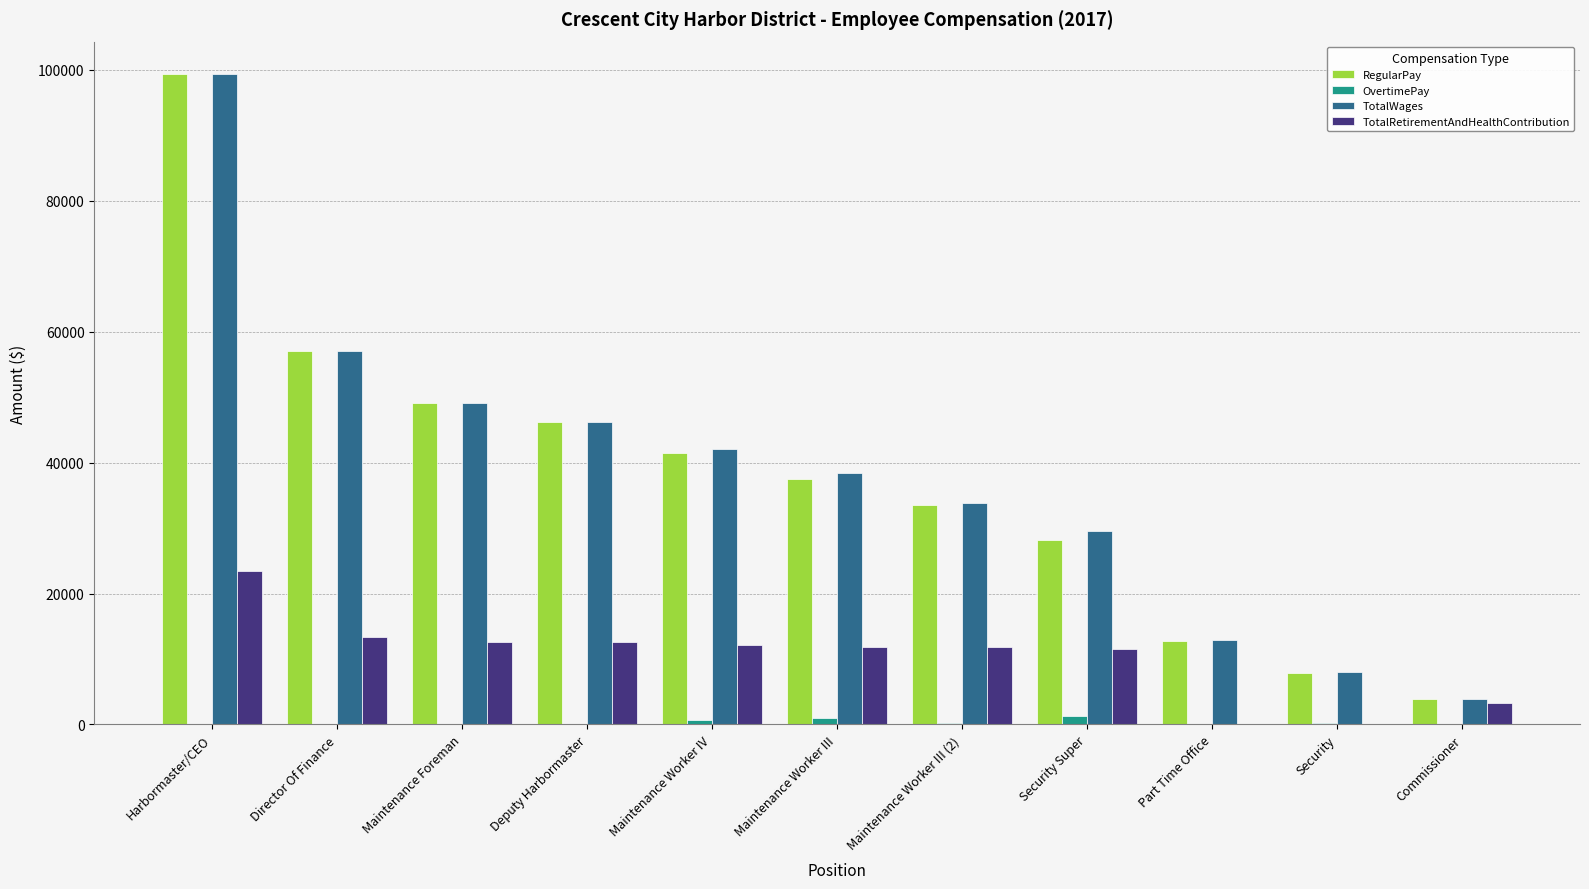

Which series changed the most between Harbormaster/CEO and Deputy Harbormaster?

RegularPay